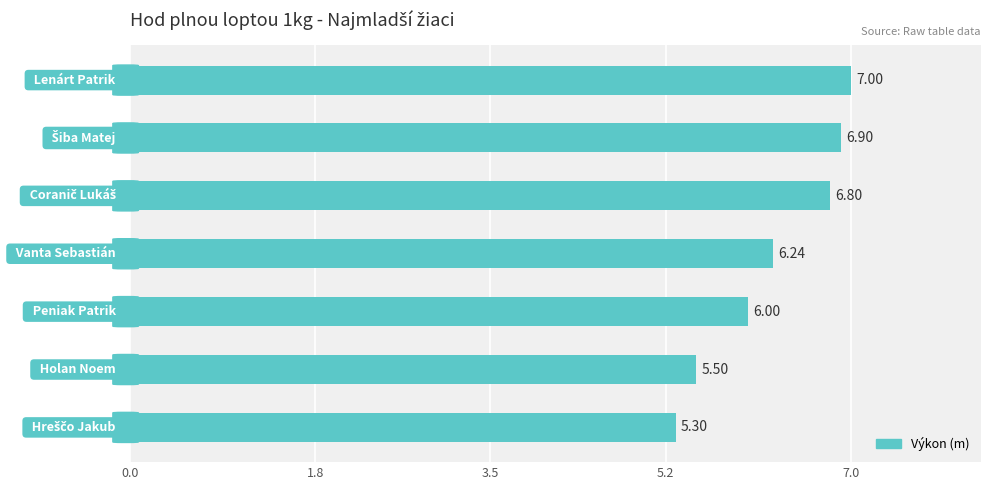

What is the difference between the maximum and minimum values?

1.7